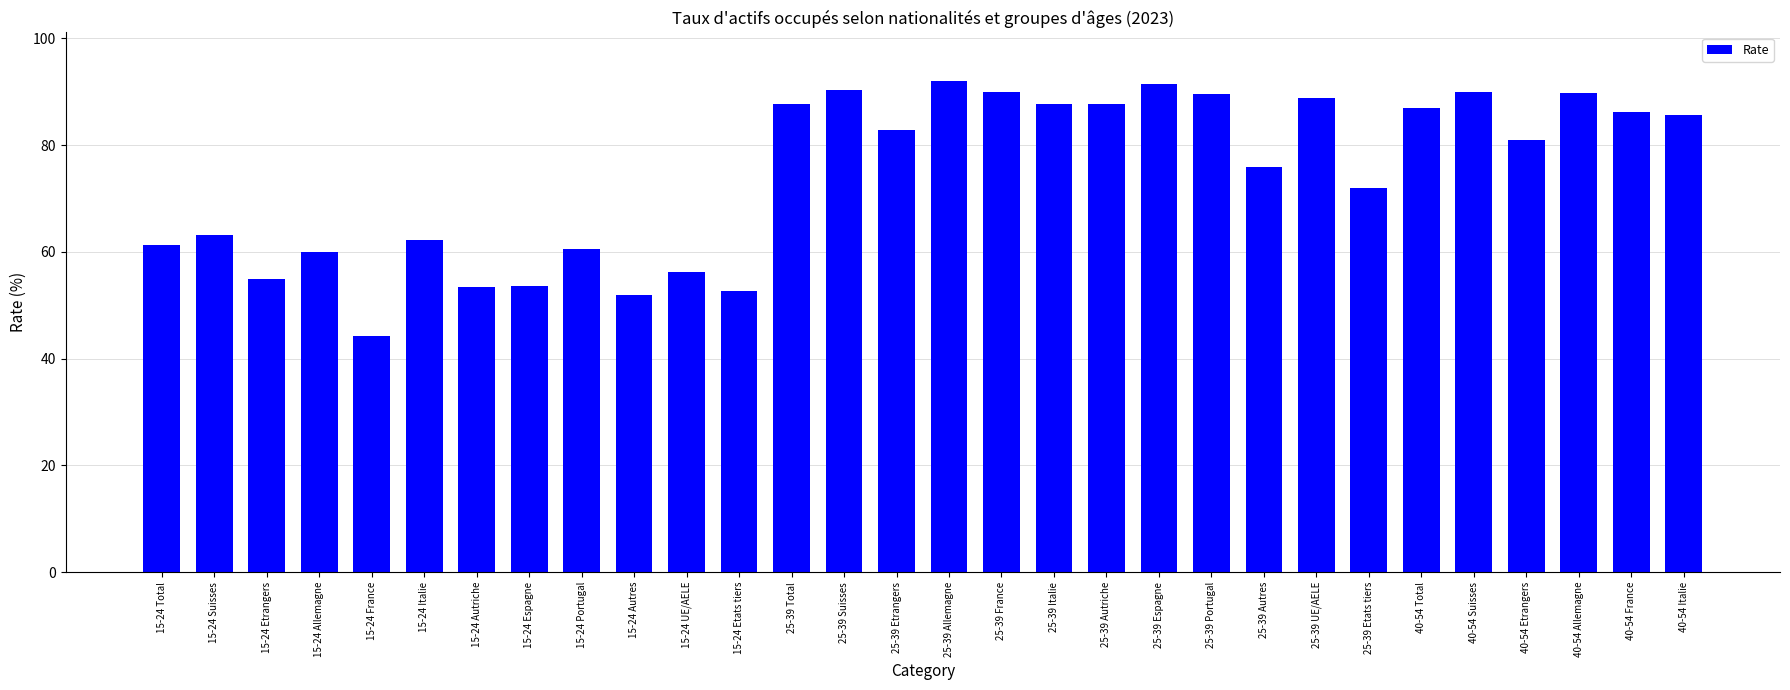

What is the difference between the values at 40-54 Italie and 40-54 Allemagne?

4.2